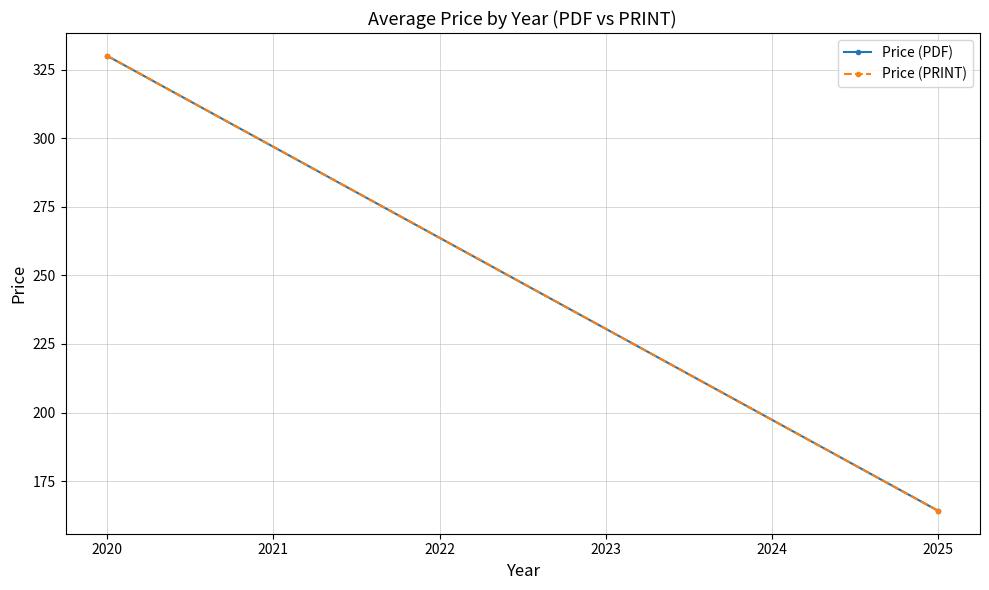

How many lines are shown in the chart?

2